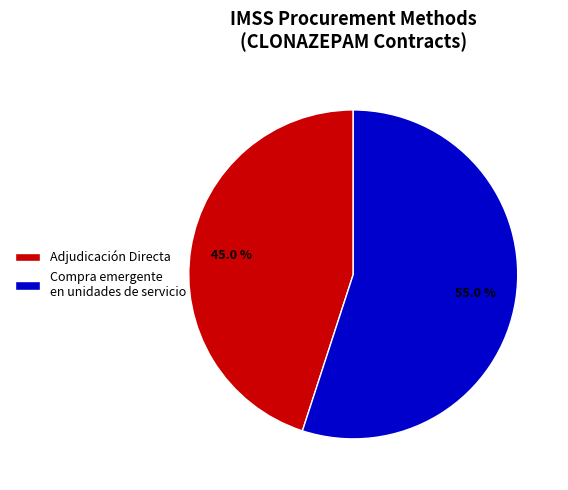

What is the smallest slice in the pie chart?

Adjudicación Directa